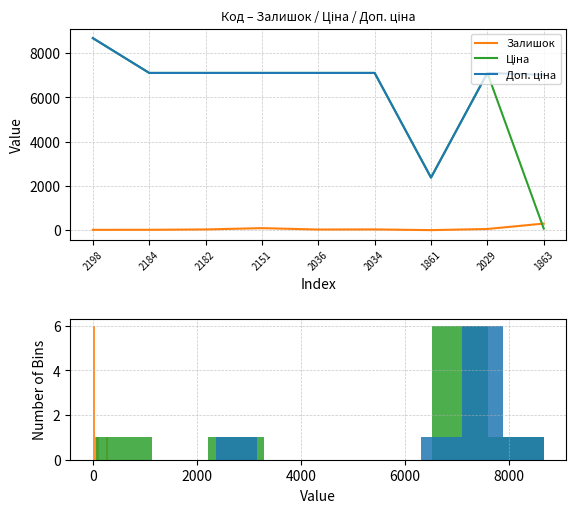

The Ціна series shows 4439.0 at 2184. True or false?

False